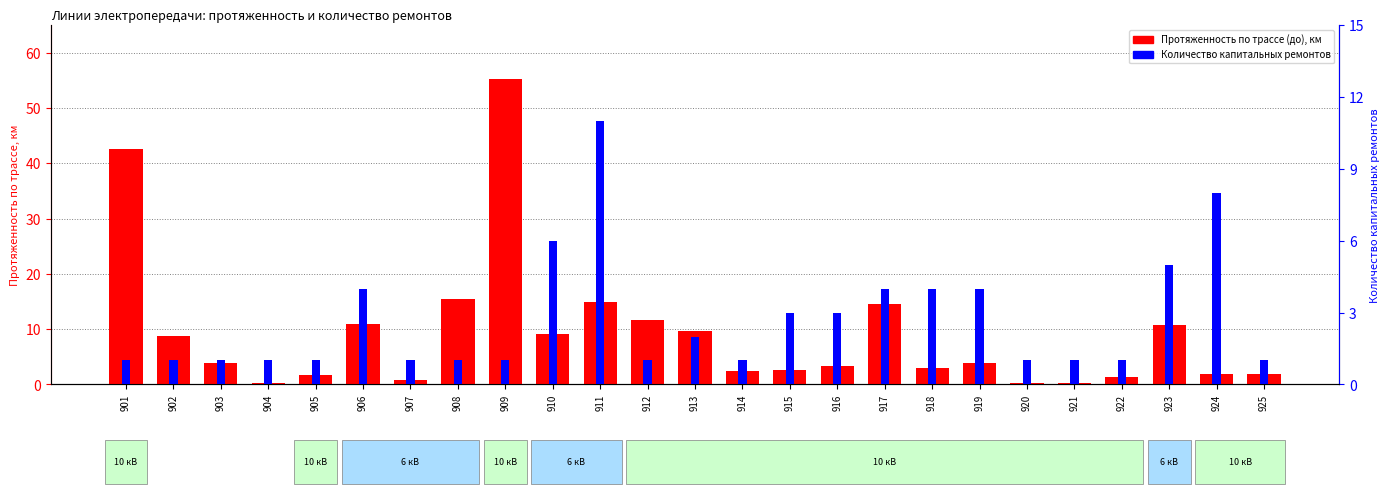

Rank the series by their average value, from highest to lowest.

Протяженность по трассе (до), Количество кап. ремонтов